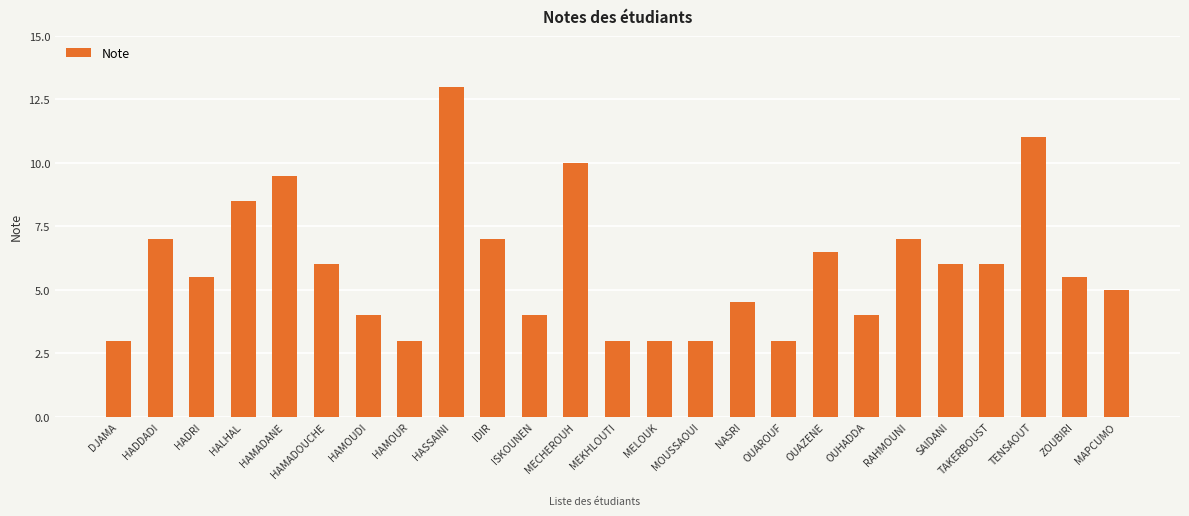

What is the value of the 12th bar from the left?

10.0